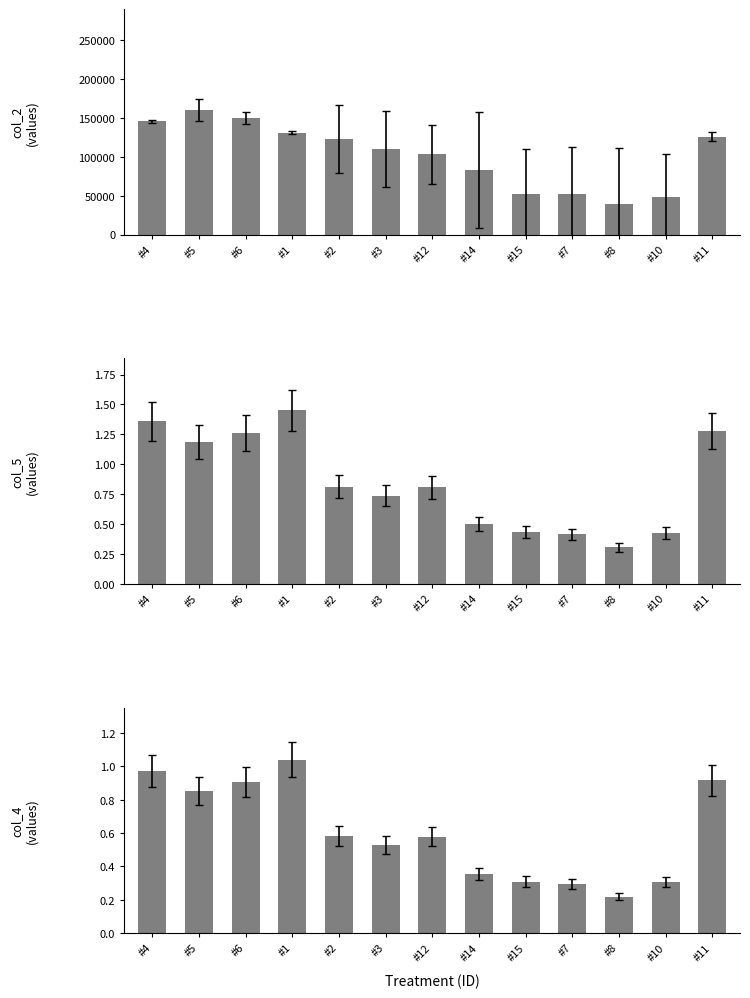

Is it true that col_4 equals 1.0 at #4?

True